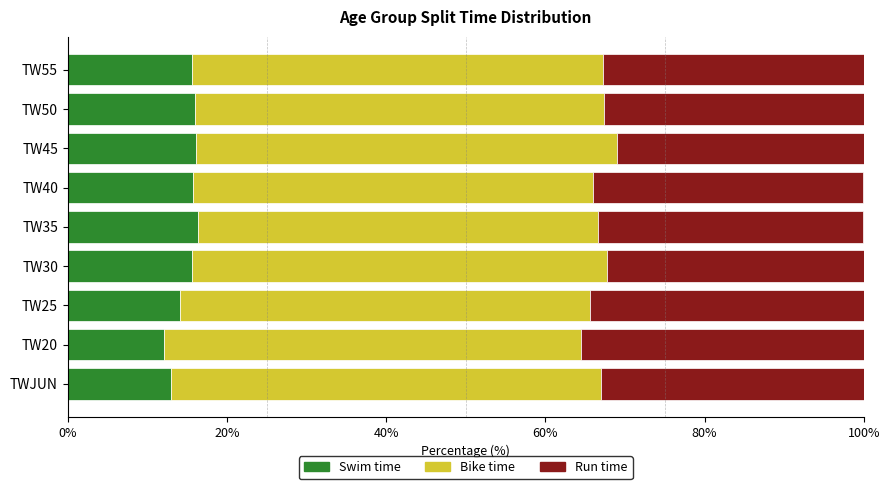

What is the maximum value for Swim time?

16.4